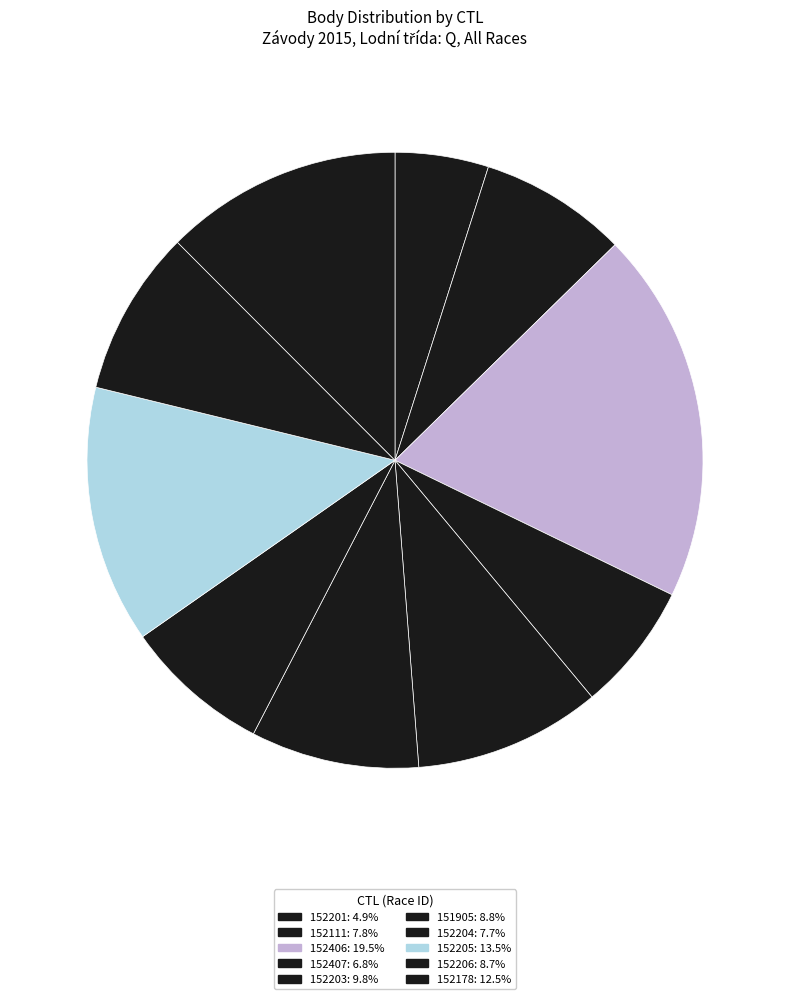

Count the number of slices in the pie.

10